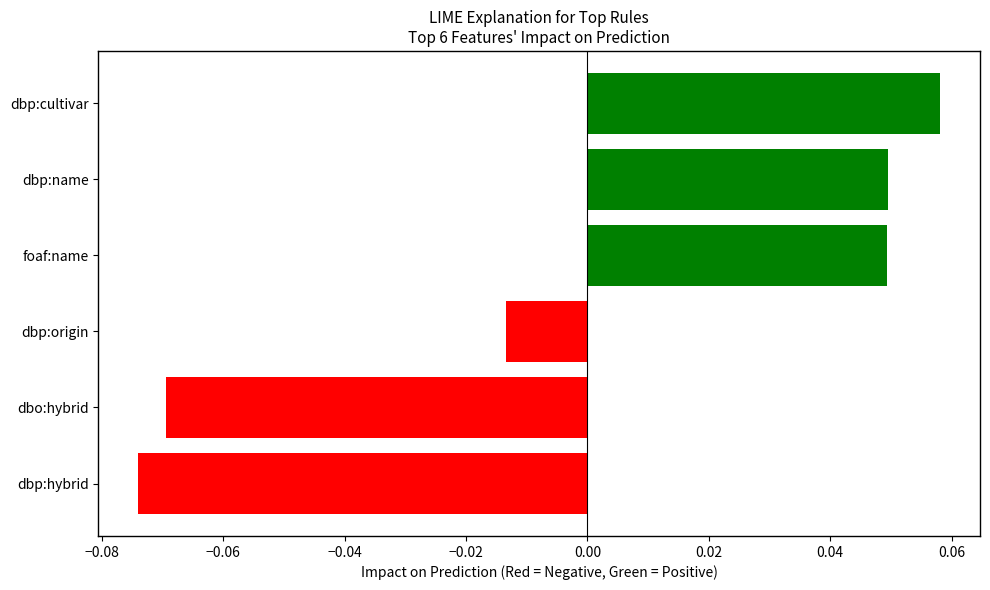

Which label corresponds to the largest value in the chart?

dbp:cultivar